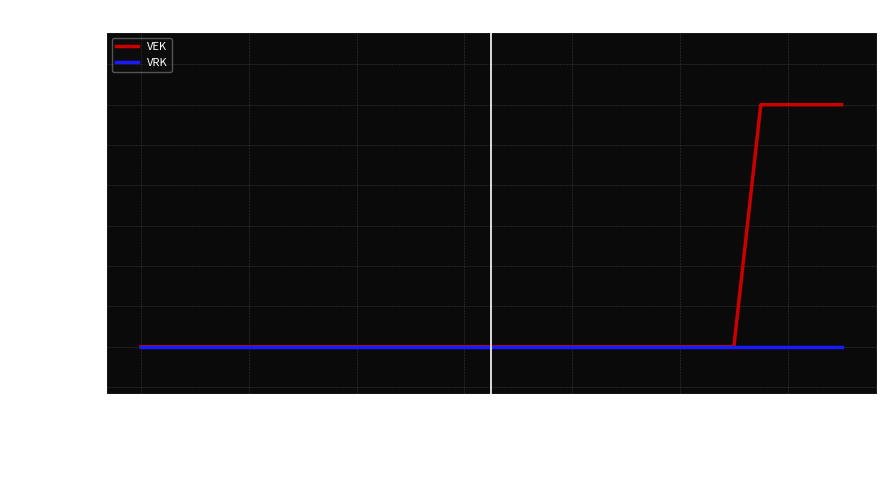

What are all the series names shown in the legend?

VEK, VRK